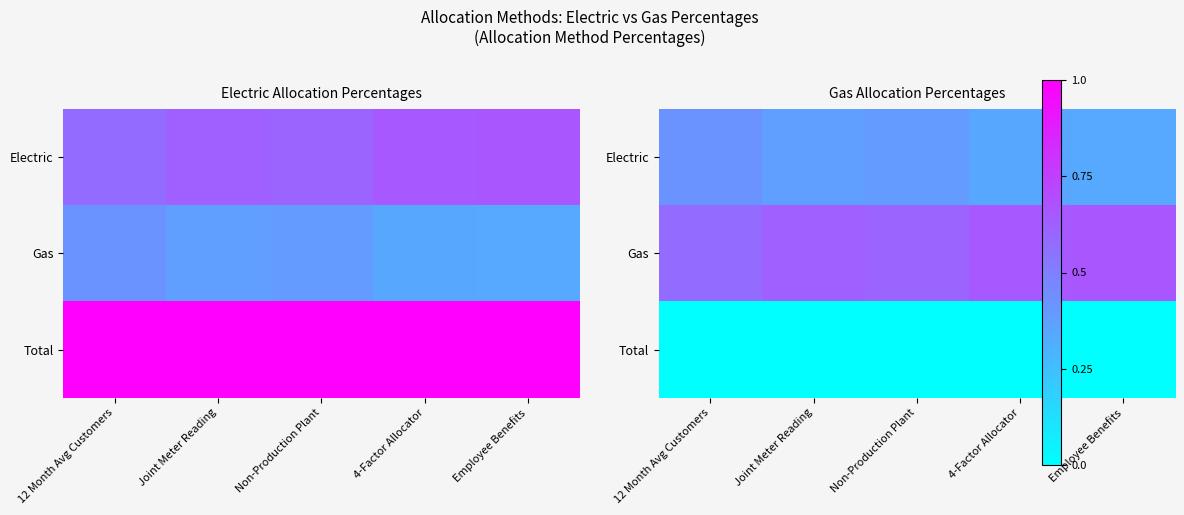

The Electric series shows 0.5 at Joint Meter Reading. True or false?

False